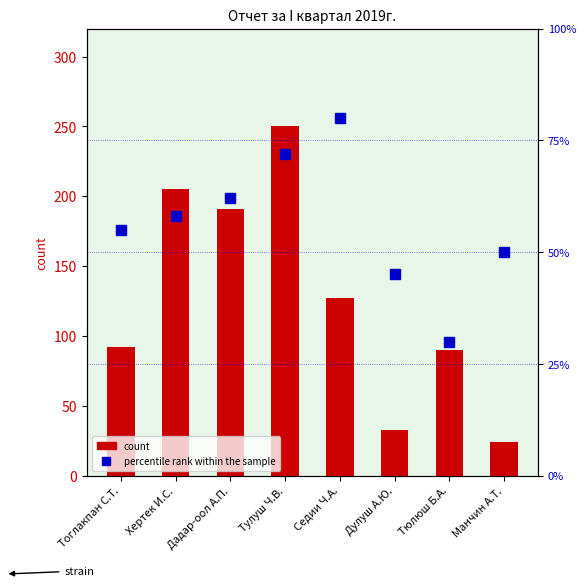

What is the value of the count bar at the 8th from the left?

24